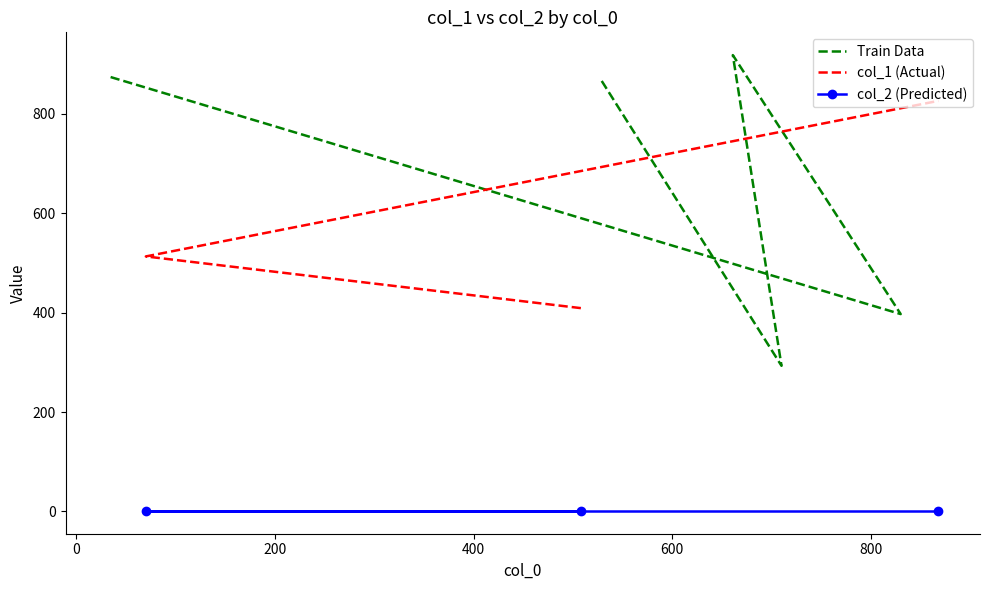

What is the greatest value displayed?

918